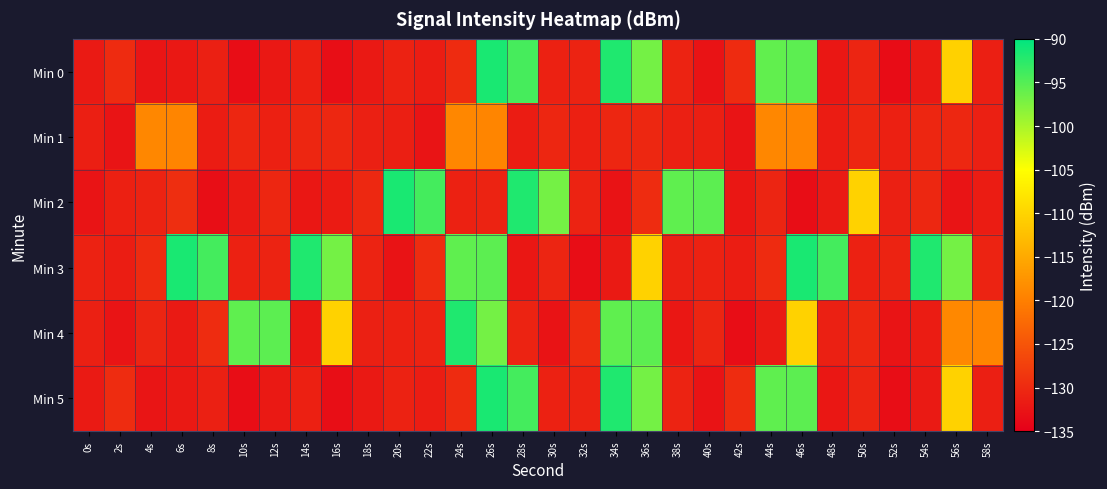

Reading right to left, what are all the values shown in this chart?

Min 0: 58s=-131.3	56s=-110.3	54s=-131.9	52s=-133.4	50s=-130.6	48s=-132.1	46s=-95.5	44s=-95.7	42s=-129.8	40s=-132.7	38s=-130.8	36s=-96.9	34s=-91.9	32s=-130.8	30s=-131.0	28s=-94.1	26s=-91.5	24s=-129.9	22s=-131.5	20s=-130.9	18s=-132.0	16s=-133.2	14s=-131.1	12s=-132.0	10s=-133.4	8s=-131.2	6s=-132.0	4s=-132.4	2s=-129.8	0s=-131.9
Min 1: 58s=-131.2	56s=-130.3	54s=-130.4	52s=-131.1	50s=-130.4	48s=-131.6	46s=-119.2	44s=-119.0	42s=-132.5	40s=-131.3	38s=-131.2	36s=-130.3	34s=-130.4	32s=-131.1	30s=-130.4	28s=-131.6	26s=-119.2	24s=-119.0	22s=-132.5	20s=-131.3	18s=-131.2	16s=-130.3	14s=-130.4	12s=-131.1	10s=-130.4	8s=-131.6	6s=-119.2	4s=-119.0	2s=-132.5	0s=-131.3
Min 2: 58s=-131.6	56s=-132.5	54s=-130.3	52s=-131.2	50s=-110.3	48s=-131.9	46s=-133.4	44s=-130.6	42s=-132.1	40s=-95.5	38s=-95.7	36s=-129.8	34s=-132.7	32s=-130.8	30s=-96.9	28s=-91.9	26s=-130.7	24s=-131.0	22s=-94.1	20s=-91.5	18s=-130.2	16s=-131.7	14s=-132.1	12s=-130.4	10s=-131.8	8s=-133.2	6s=-129.5	4s=-130.8	2s=-131.1	0s=-132.5
Min 3: 58s=-130.8	56s=-96.9	54s=-91.9	52s=-130.7	50s=-131.0	48s=-94.1	46s=-91.5	44s=-129.9	42s=-131.5	40s=-130.9	38s=-131.2	36s=-110.3	34s=-131.9	32s=-133.4	30s=-130.6	28s=-132.1	26s=-95.5	24s=-95.7	22s=-129.8	20s=-132.7	18s=-130.8	16s=-96.9	14s=-91.9	12s=-130.7	10s=-131.0	8s=-94.1	6s=-91.5	4s=-129.9	2s=-131.5	0s=-130.9
Min 4: 58s=-119.2	56s=-119.0	54s=-131.6	52s=-132.5	50s=-130.3	48s=-131.2	46s=-110.3	44s=-131.9	42s=-133.4	40s=-130.6	38s=-132.1	36s=-95.5	34s=-95.7	32s=-129.8	30s=-132.7	28s=-130.8	26s=-96.9	24s=-91.9	22s=-130.7	20s=-131.0	18s=-131.2	16s=-110.3	14s=-132.1	12s=-95.5	10s=-95.7	8s=-129.8	6s=-131.9	4s=-130.6	2s=-132.5	0s=-131.2
Min 5: 58s=-131.3	56s=-110.3	54s=-131.9	52s=-133.4	50s=-130.6	48s=-132.1	46s=-95.5	44s=-95.7	42s=-129.8	40s=-132.7	38s=-130.8	36s=-96.9	34s=-91.9	32s=-130.8	30s=-131.0	28s=-94.1	26s=-91.5	24s=-129.9	22s=-131.5	20s=-130.9	18s=-132.0	16s=-133.2	14s=-131.1	12s=-132.0	10s=-133.4	8s=-131.2	6s=-132.0	4s=-132.4	2s=-129.8	0s=-131.9